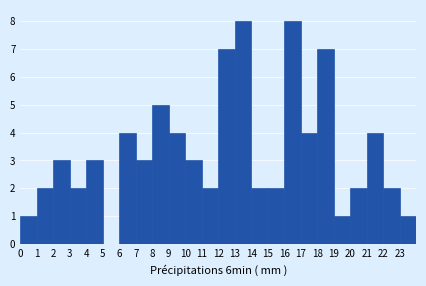

Reading left to right, list every bar in this chart as the range it spans on the x-axis followed by its height. The values are not printed on the chart, so give them approximately, as read against the axis.

0 to 1: 1
1 to 2: 2
2 to 3: 3
3 to 4: 2
4 to 5: 3
5 to 6: 0
6 to 7: 4
7 to 8: 3
8 to 9: 5
9 to 10: 4
10 to 11: 3
11 to 12: 2
12 to 13: 7
13 to 14: 8
14 to 15: 2
15 to 16: 2
16 to 17: 8
17 to 18: 4
18 to 19: 7
19 to 20: 1
20 to 21: 2
21 to 22: 4
22 to 23: 2
23 to 24: 1